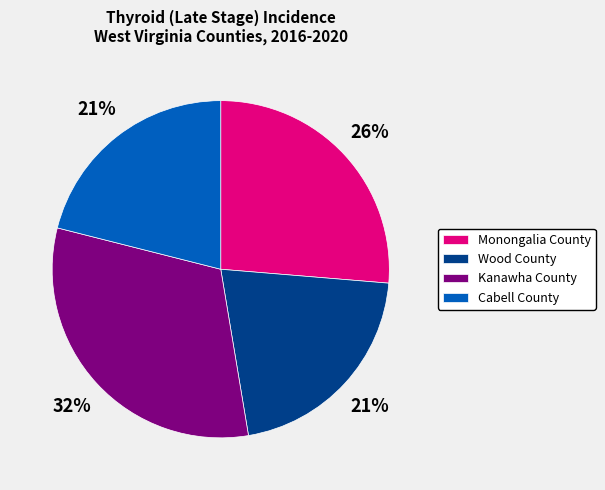

To the nearest percent, what percentage of the pie is Cabell County?

21%